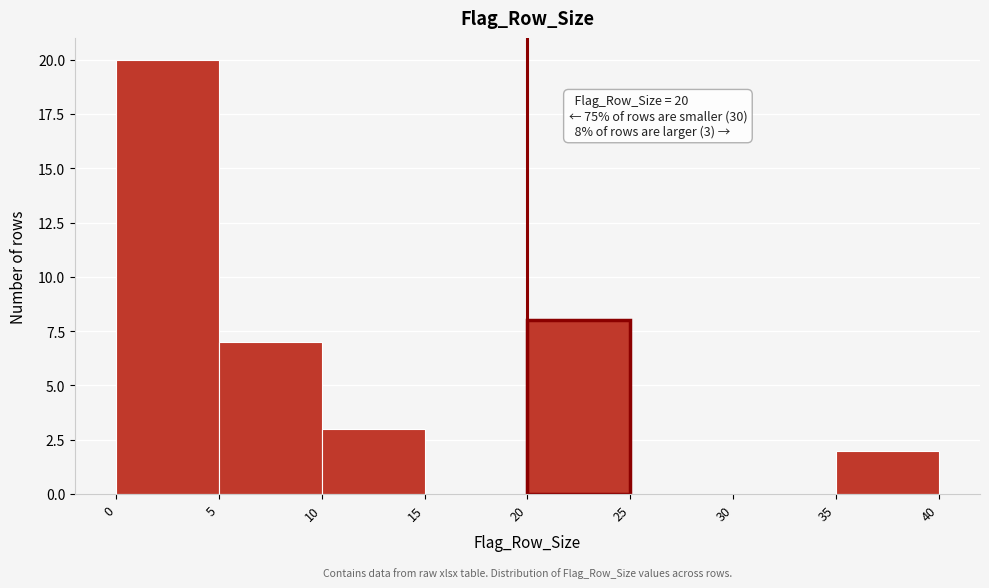

Which range on the x-axis has the tallest bar?

0 to 5